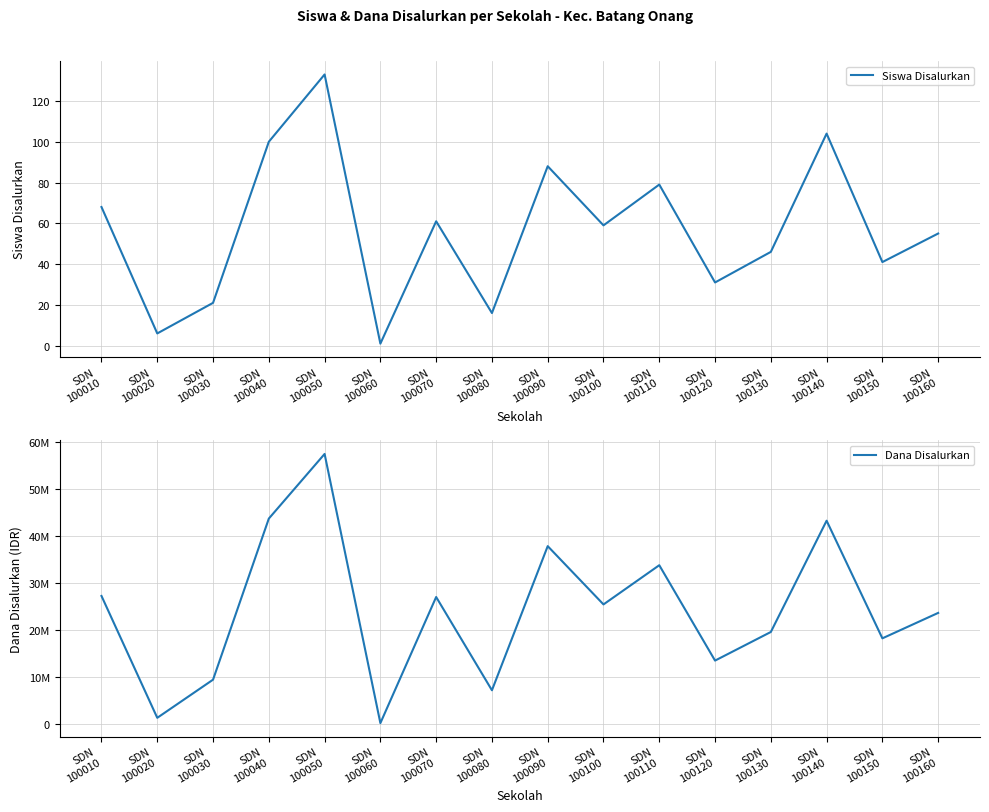

What is the total value across all series at SDN
100100?

25425059